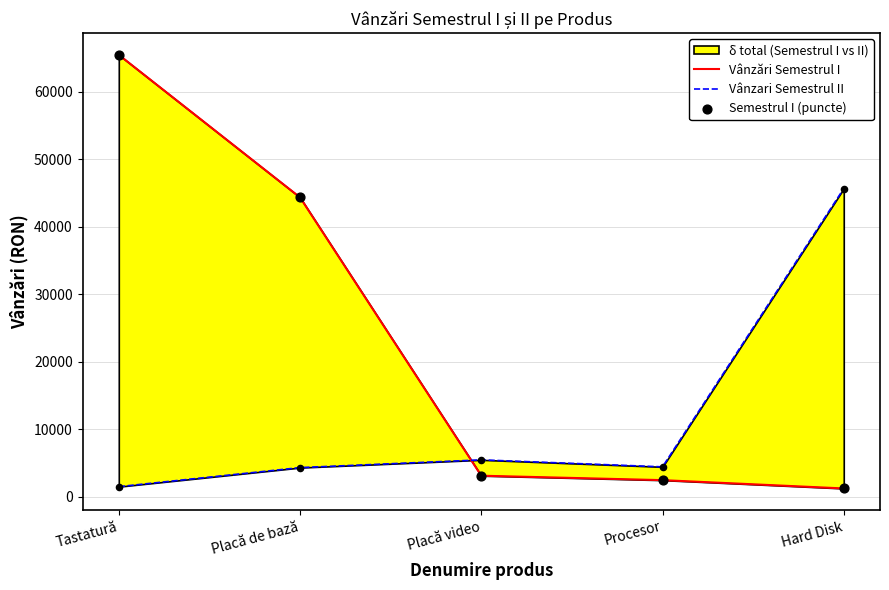

Which series contains the highest Y value?

Vânzări Semestrul I